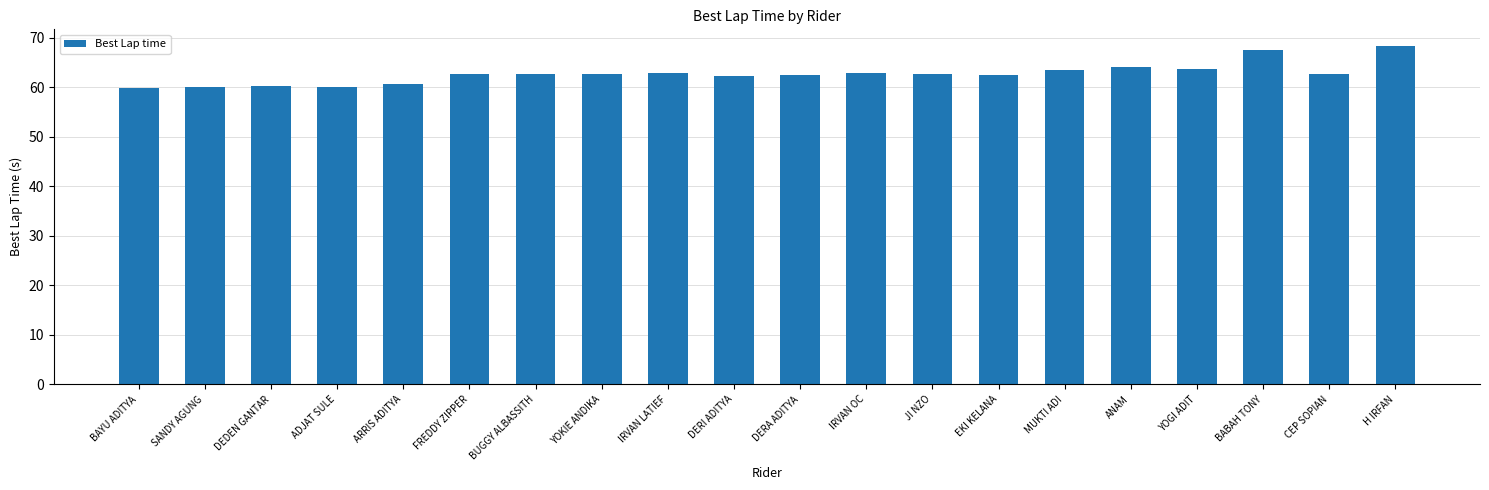

What is the label of the 3rd bar from the left?

DEDEN GANTAR